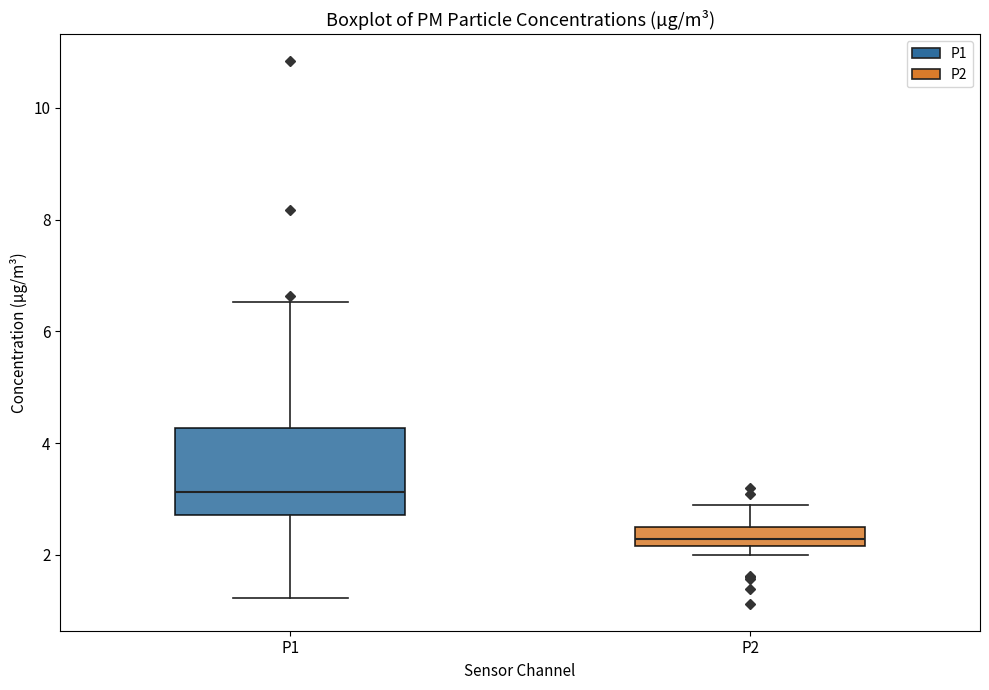

Comparing the boxes themselves (not the whiskers), which one is the tallest?

P1